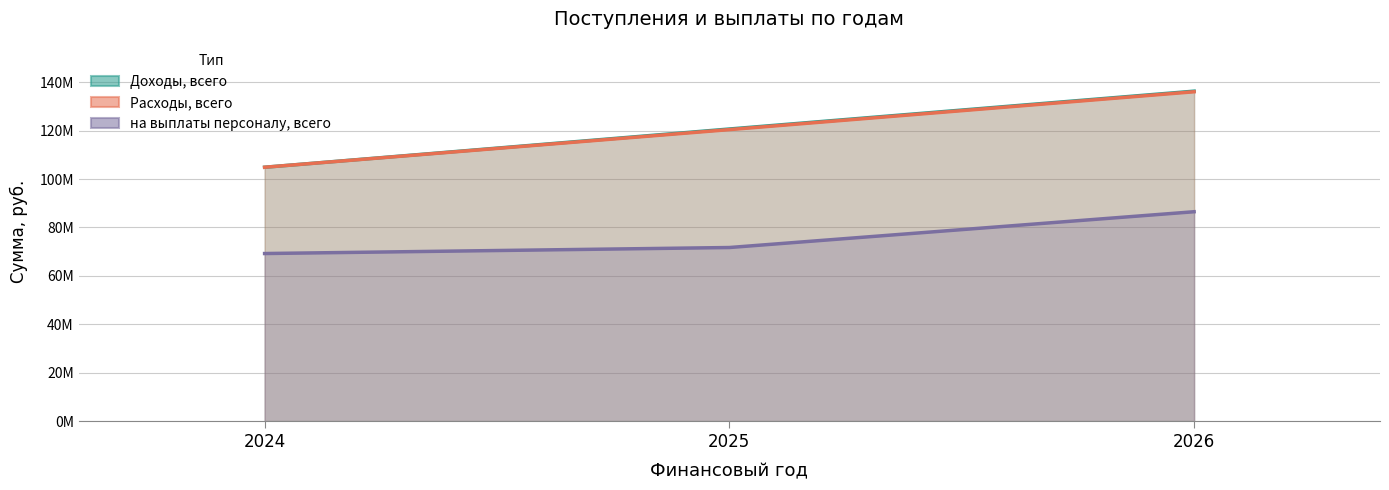

Does the chart display data point markers on the line(s)?

No